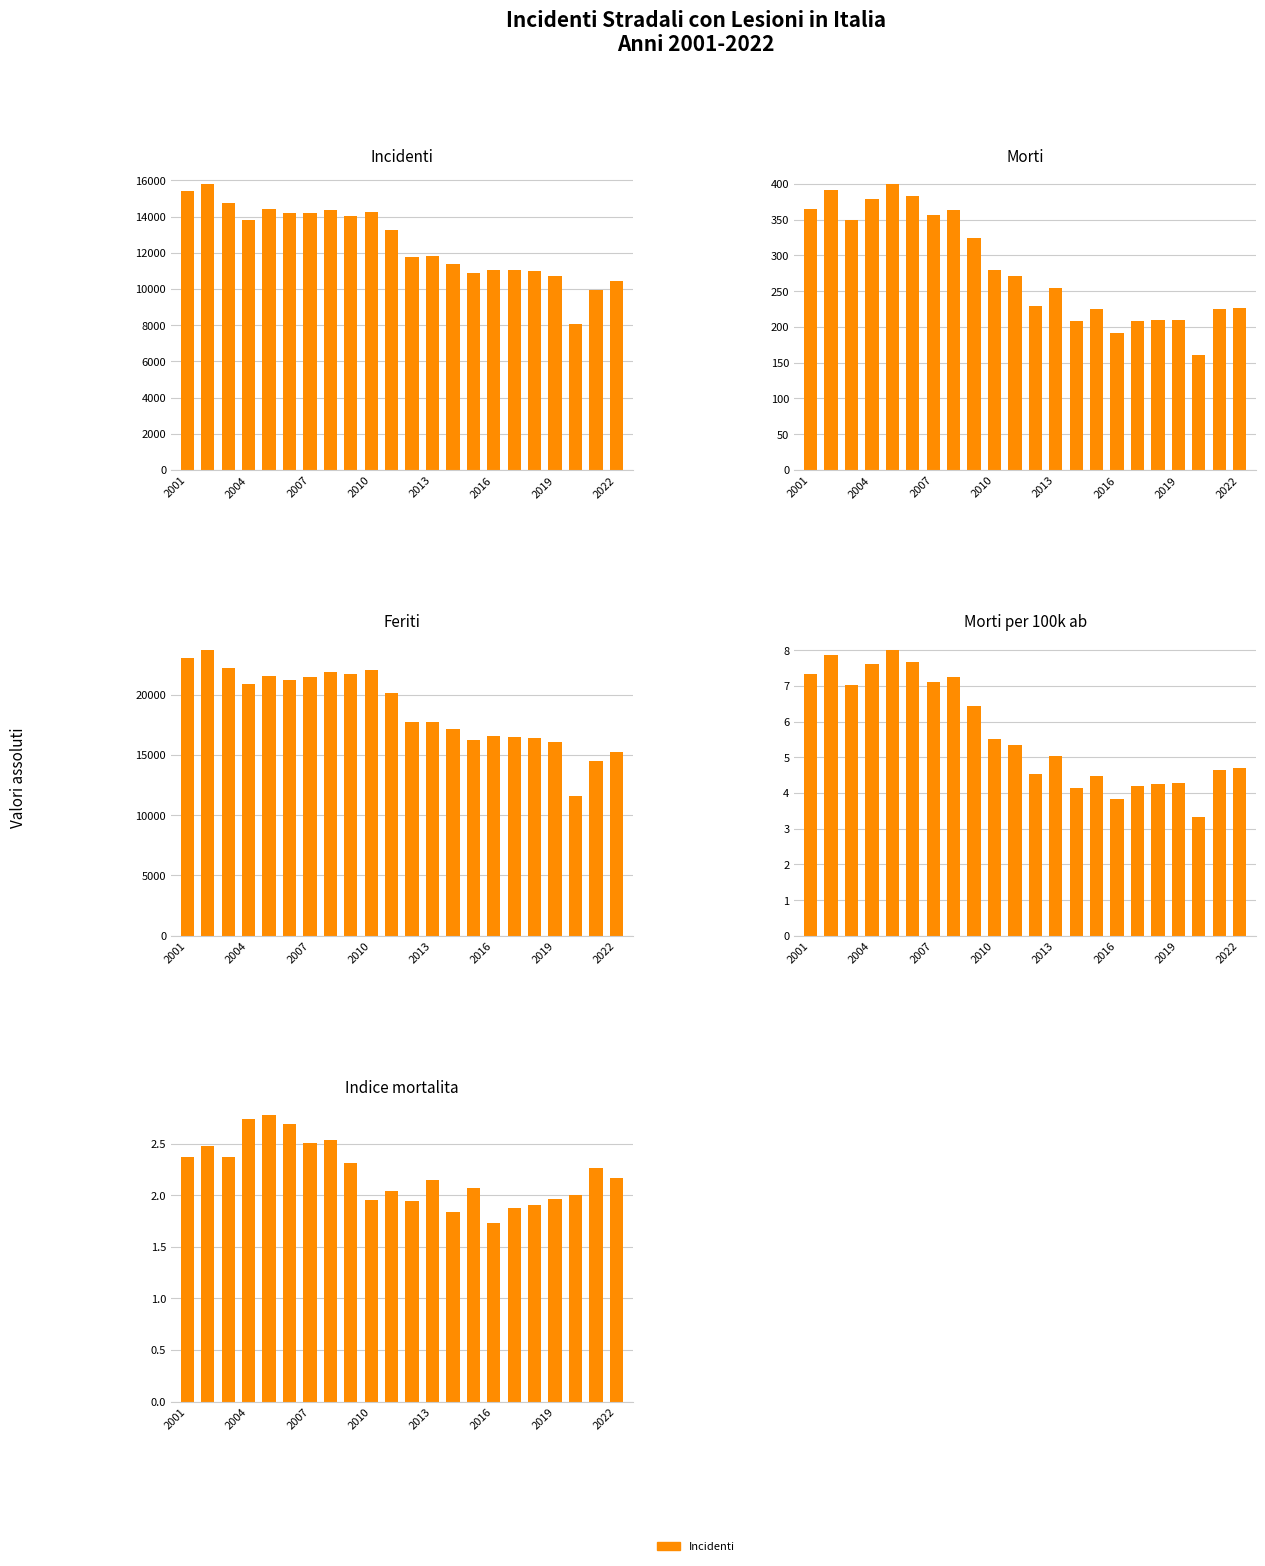

Reading left to right, extract all data points from this chart.

Incidenti: 15389.0	15805.0	14747.0	13813.0	14412.0	14203.0	14173.0	14347.0	14044.0	14255.0	13283.0	11790.0	11823.0	11366.0	10864.0	11067.0	11056.0	11019.0	10702.0	8053.0	9943.0	10444.0
Morti: 365.0	391.0	350.0	379.0	400.0	383.0	356.0	364.0	325.0	279.0	271.0	229.0	254.0	209.0	225.0	192.0	208.0	210.0	210.0	161.0	225.0	226.0
Feriti: 22991.0	23724.0	22181.0	20847.0	21534.0	21196.0	21442.0	21868.0	21742.0	22004.0	20129.0	17718.0	17726.0	17167.0	16224.0	16601.0	16457.0	16418.0	16083.0	11590.0	14488.0	15199.0
Morti per 100k ab: 7.3	7.9	7.0	7.6	8.0	7.7	7.1	7.2	6.5	5.5	5.4	4.5	5.0	4.2	4.5	3.8	4.2	4.3	4.3	3.3	4.7	4.7
Indice mortalita: 2.4	2.5	2.4	2.7	2.8	2.7	2.5	2.5	2.3	2.0	2.0	1.9	2.1	1.8	2.1	1.7	1.9	1.9	2.0	2.0	2.3	2.2